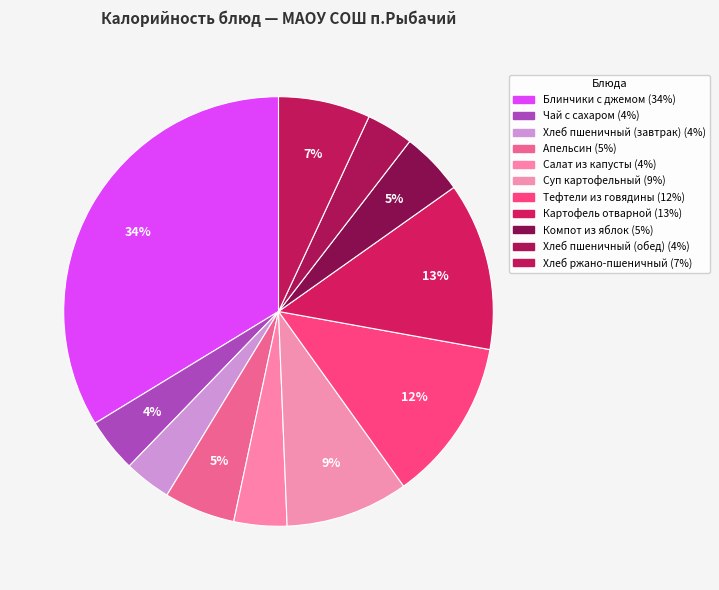

How many slices are in this pie chart?

11